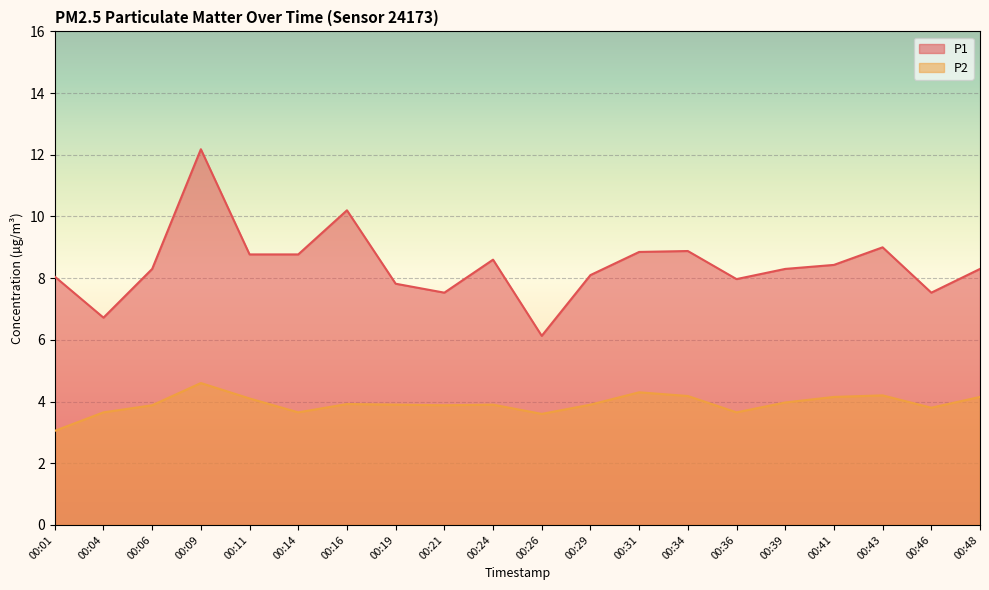

How many lines are shown in the chart?

2